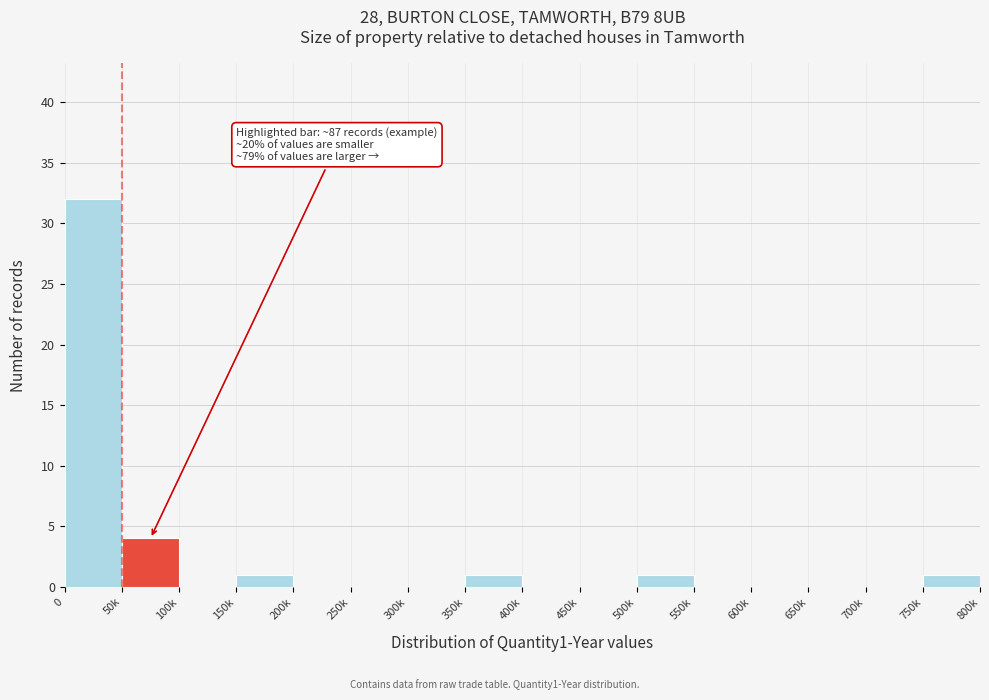

Reading left to right, list all the values displayed in this chart.

0=32	50k=4	100k=0	150k=1	200k=0	250k=0	300k=0	350k=1	400k=0	450k=0	500k=1	550k=0	600k=0	650k=0	700k=0	750k=1